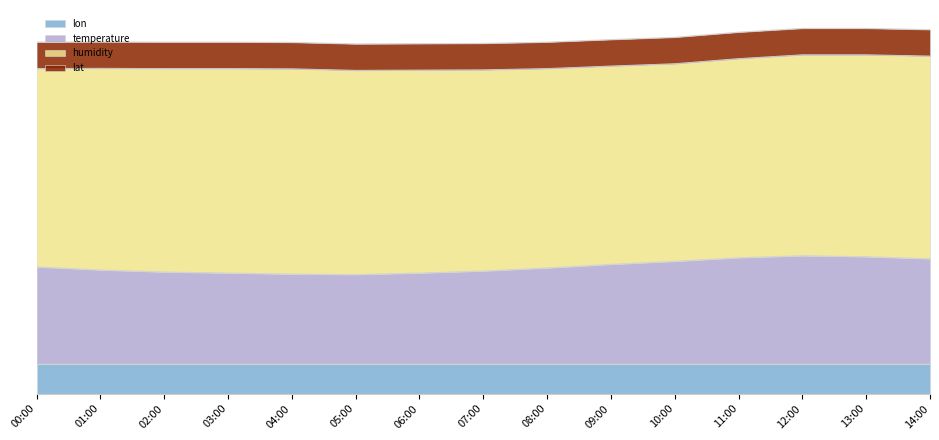

At how many categories does at least one series exceed 48?

15